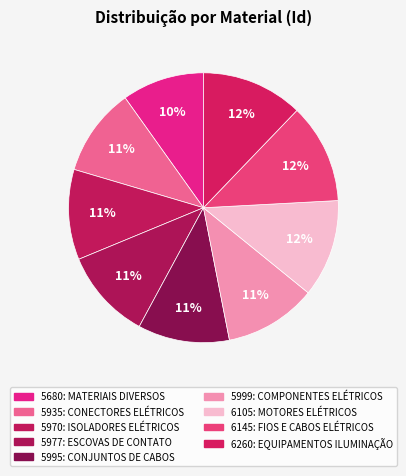

How many slices are in this pie chart?

9